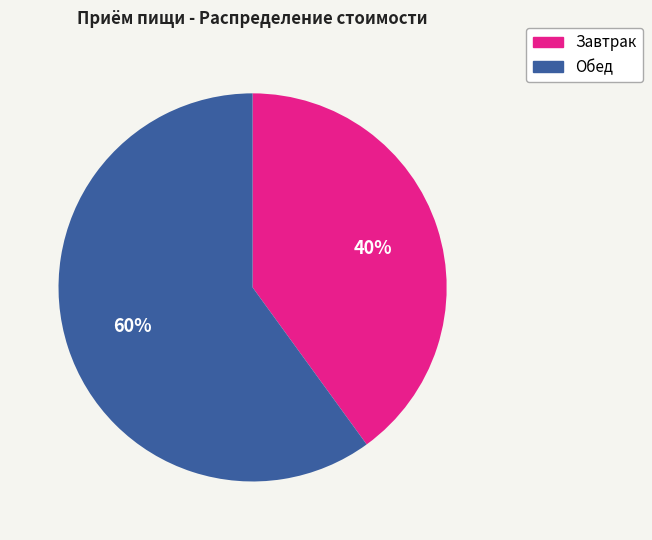

Combined, do Завтрак and Обед account for over 50%?

Yes